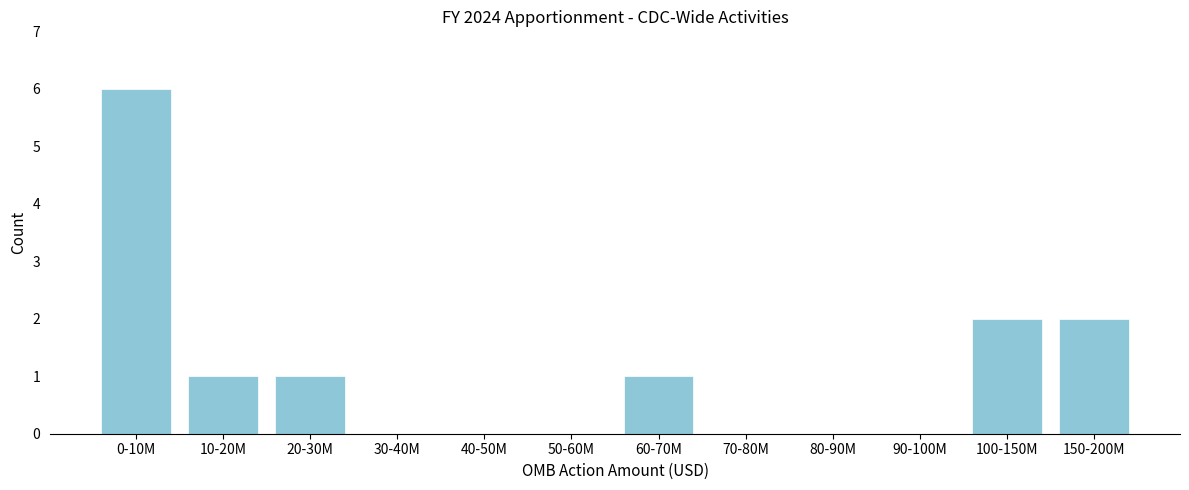

Reading left to right, extract all data points from this chart.

0-10M=6	10-20M=1	20-30M=1	30-40M=0	40-50M=0	50-60M=0	60-70M=1	70-80M=0	80-90M=0	90-100M=0	100-150M=2	150-200M=2